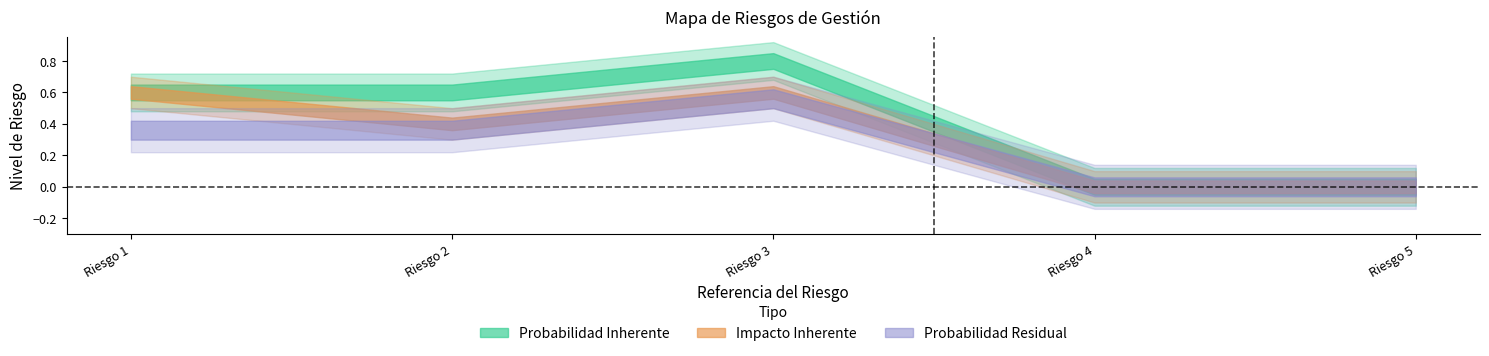

Which category has the highest value across all series?

Riesgo 3